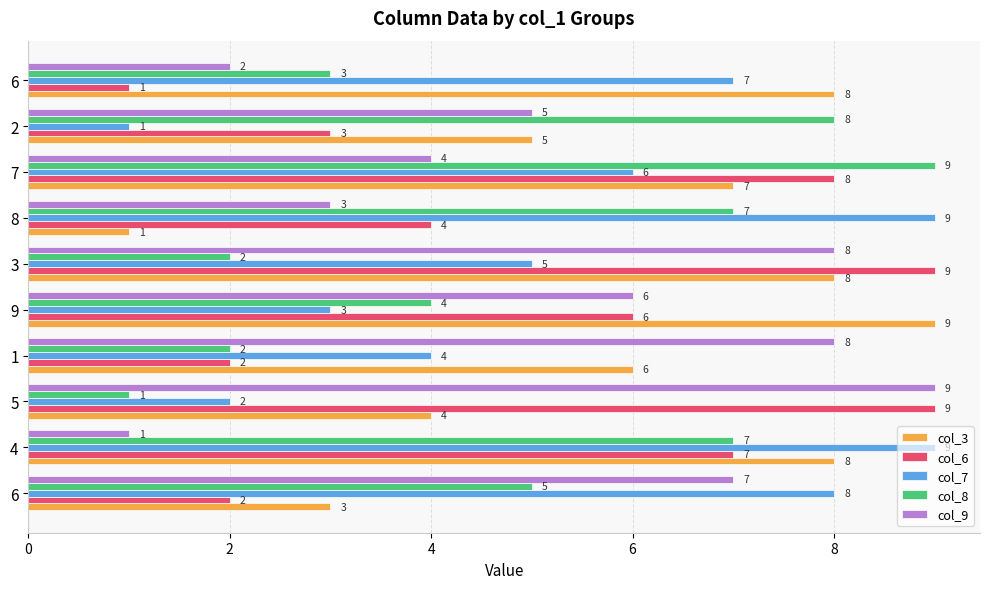

Which label corresponds to the smallest value in the chart?

8